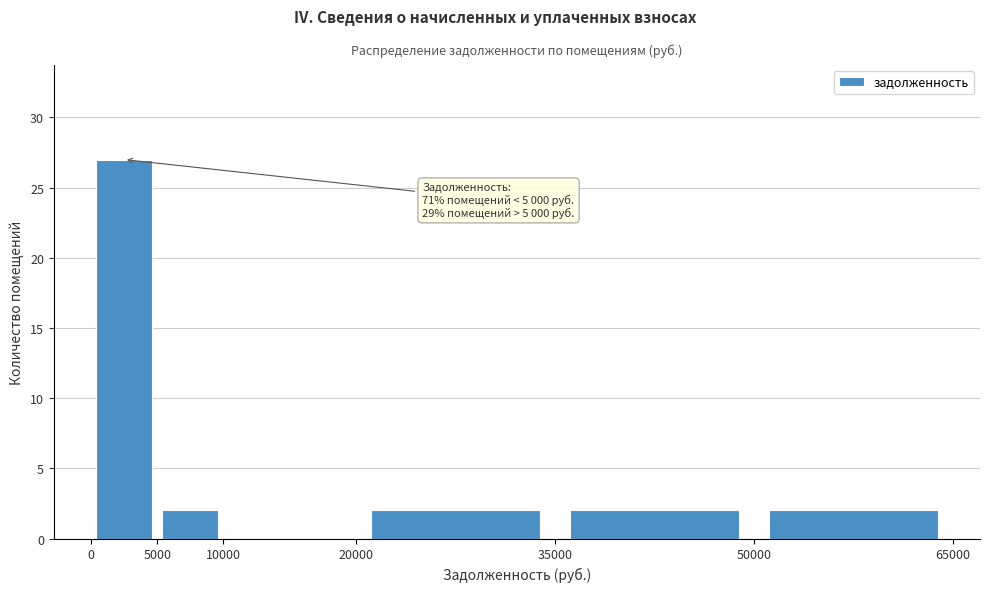

Over which range of the x-axis is the bar tallest?

0 to 5000